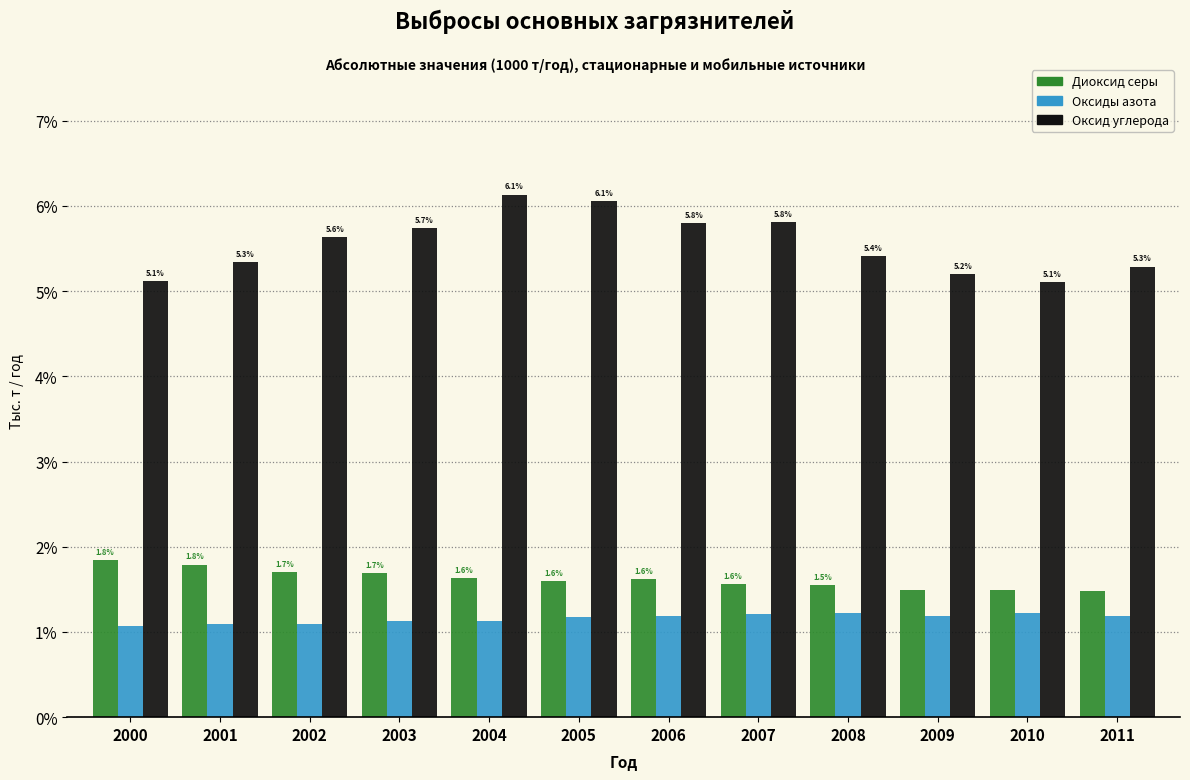

At which category does the chart reach its peak across all series?

2004